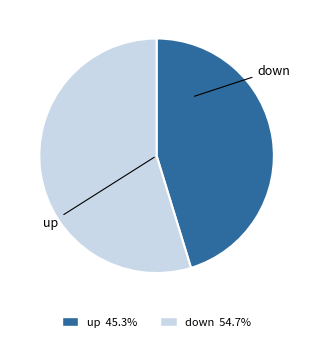

Rank the categories by value from highest to lowest.

down, up